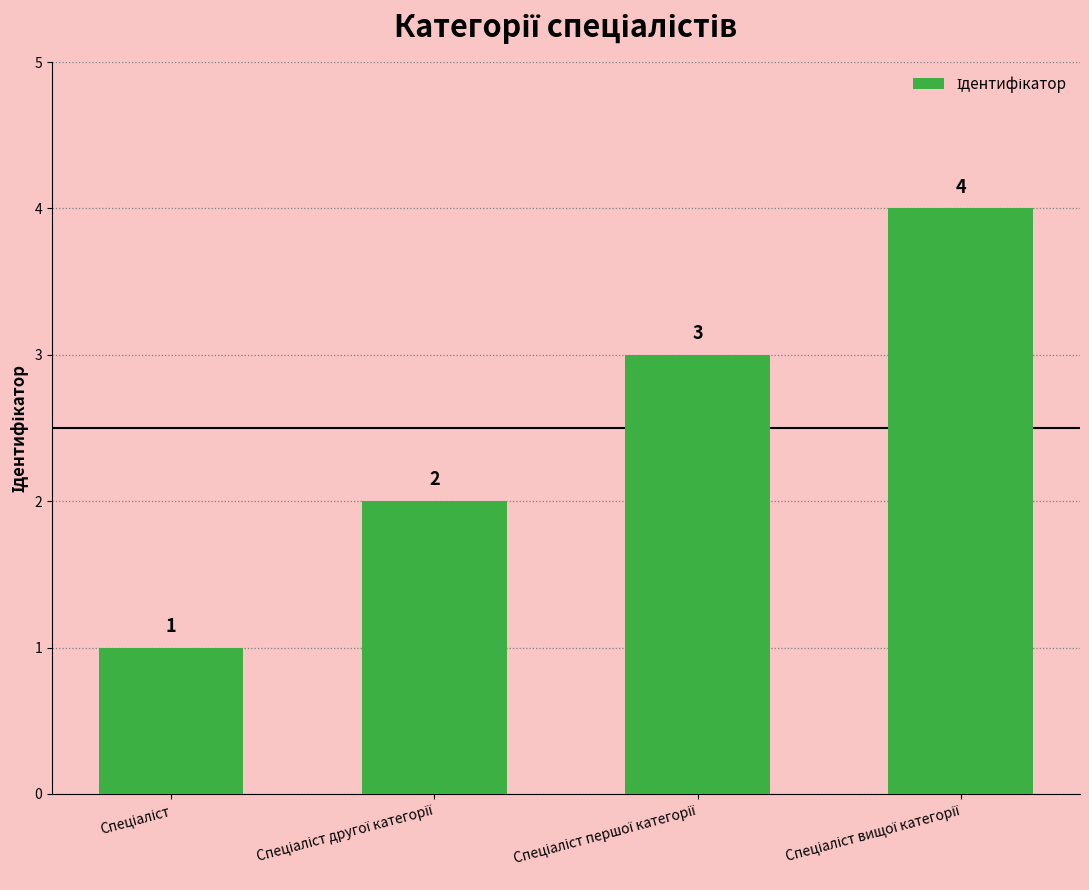

What is the sum of all values?

10